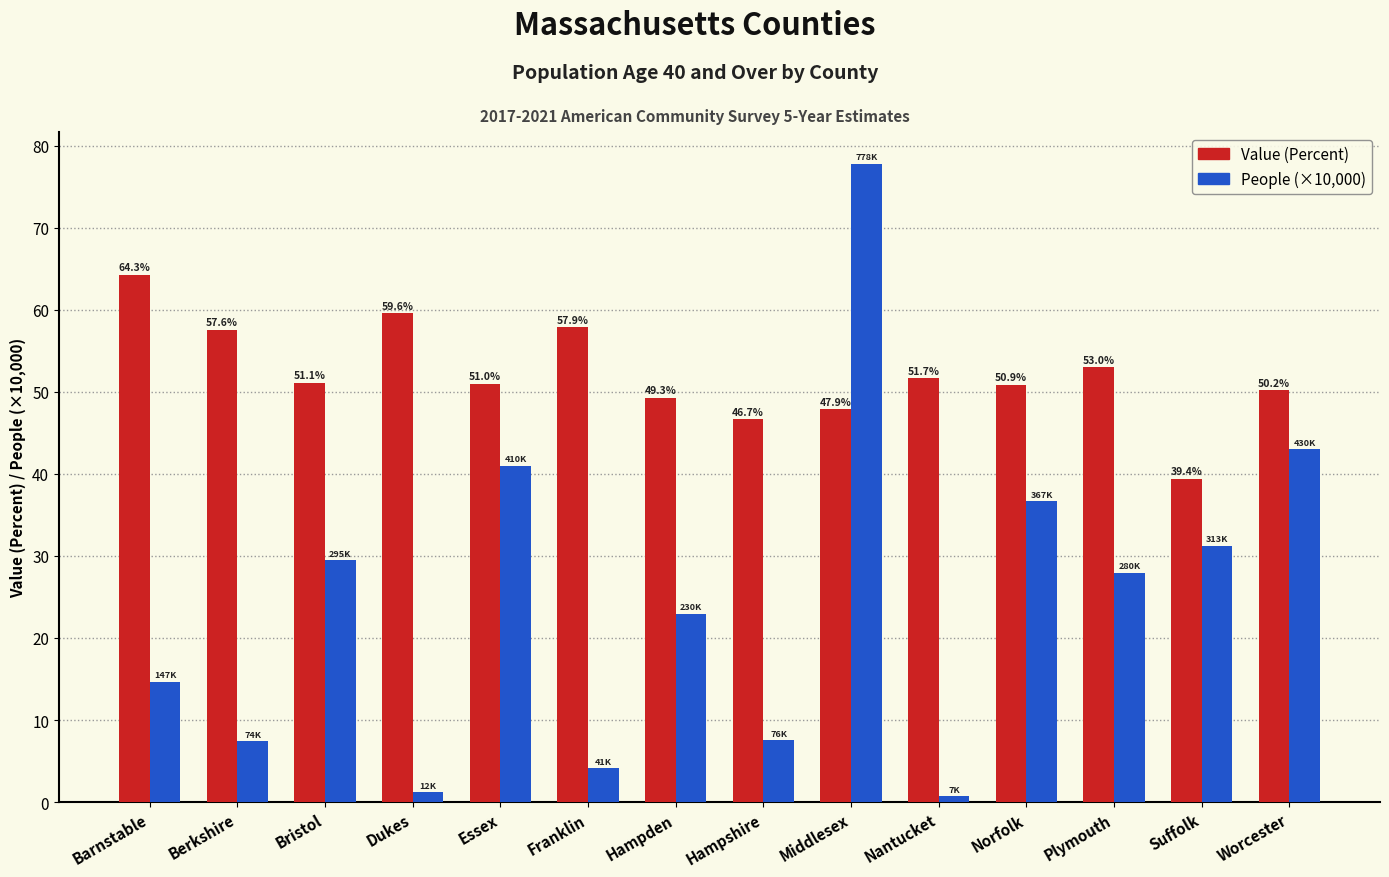

How many groups of bars are there?

14